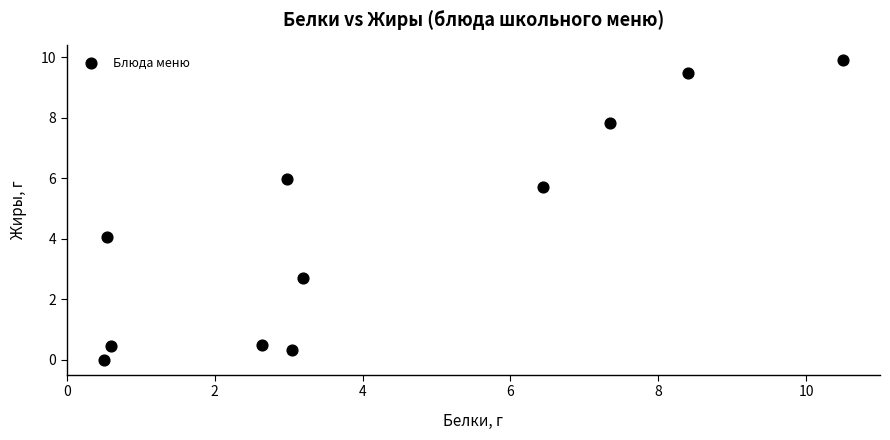

What is the range of Y values (max minus min)?

9.9